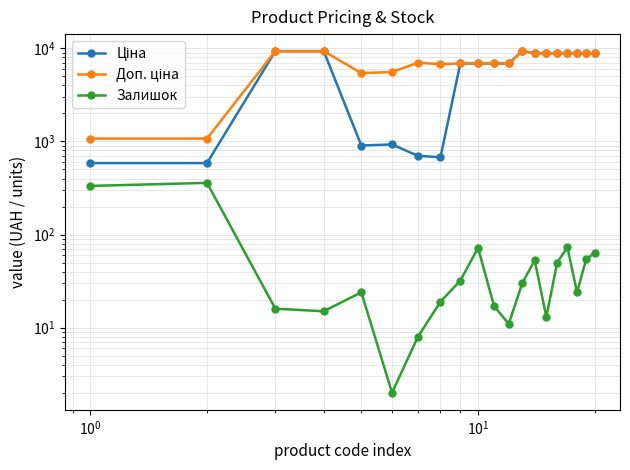

What is the difference between the second highest and minimum values in the Залишок series?

331.0